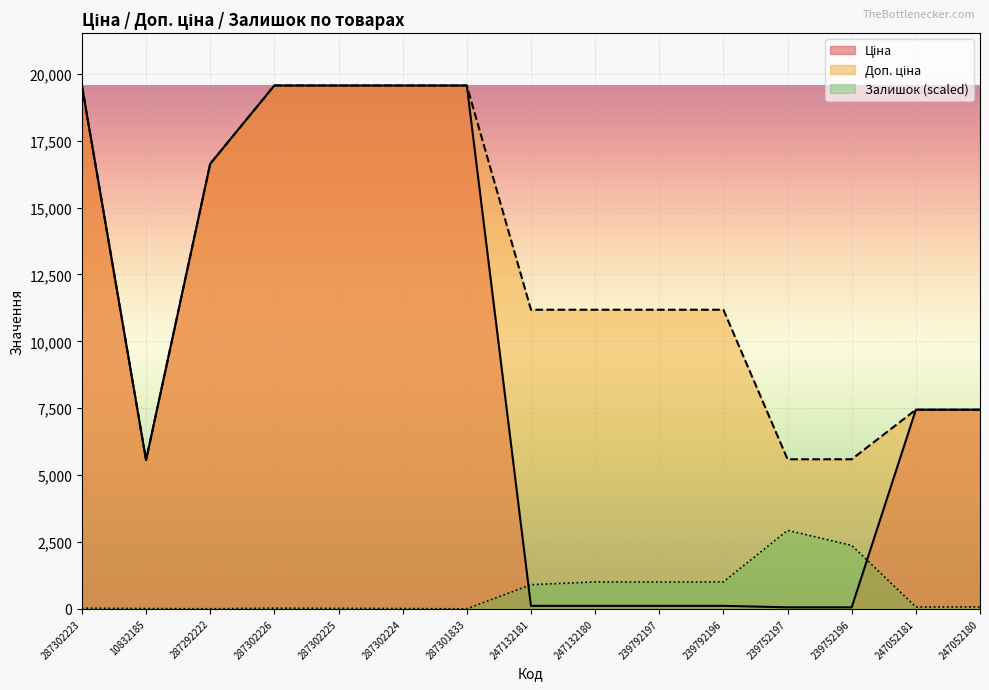

Which has a higher value, 287302225 or 287302226?

287302225